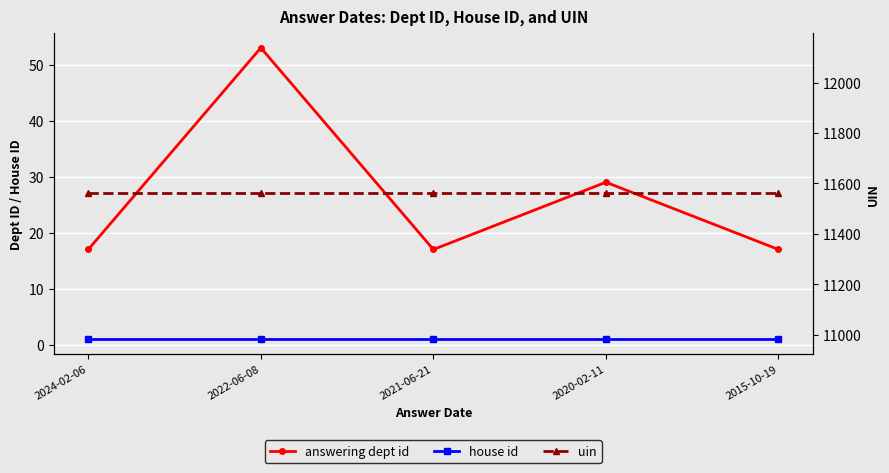

What is the difference between the second highest and second lowest values in the answering dept id series?

12